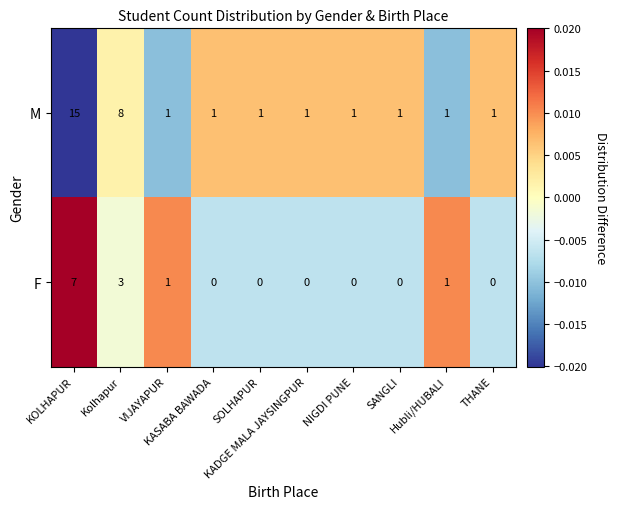

What is the sum of all M values?

31